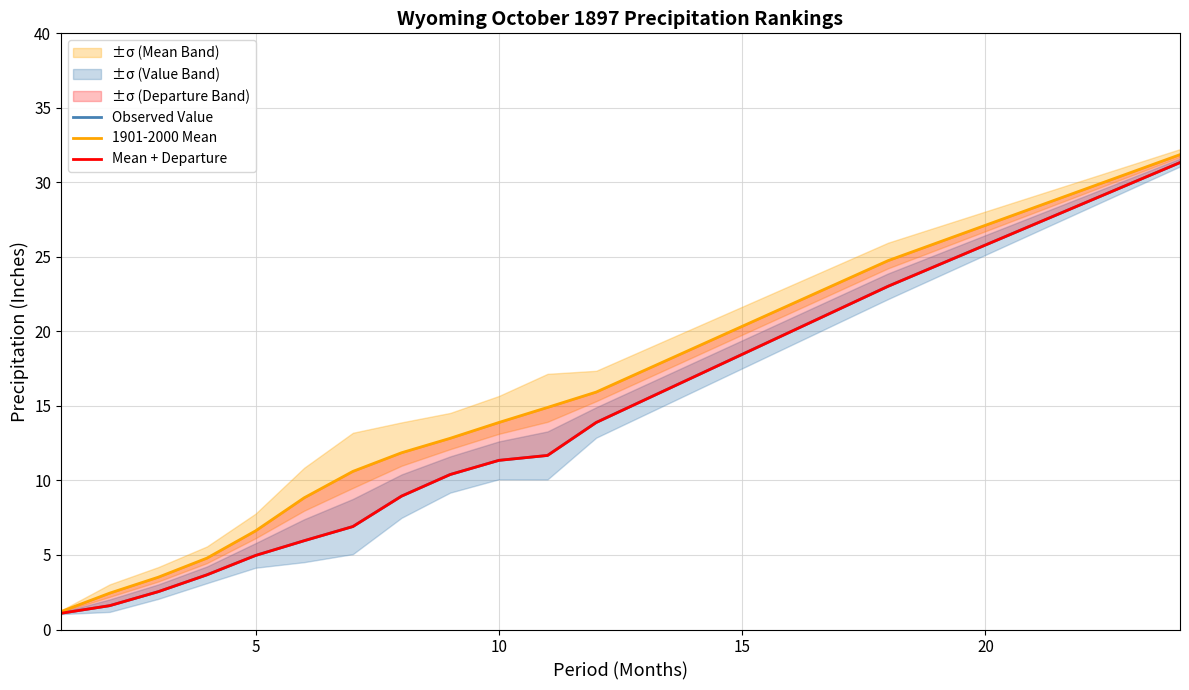

What is the minimum value for Mean + Departure?

1.1